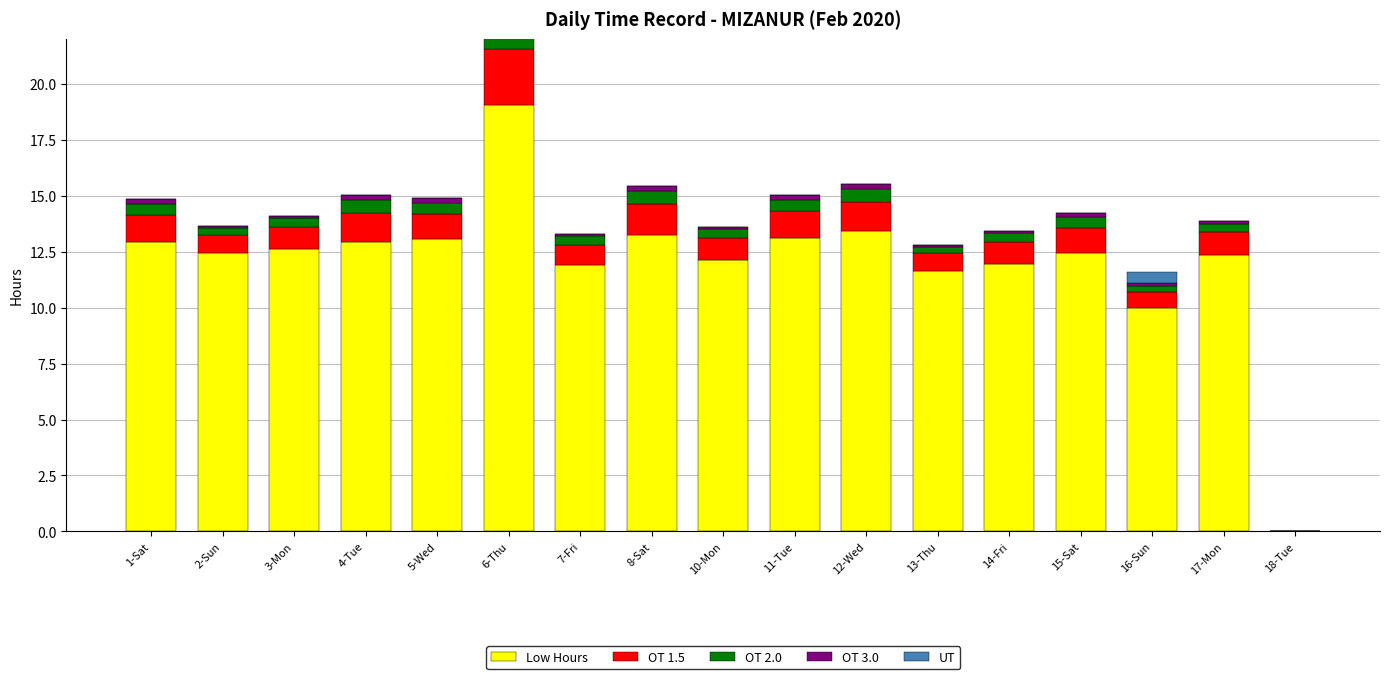

Rank the series at 2-Sun from highest to lowest value.

Low Hours, OT 1.5, OT 2.0, OT 3.0, UT